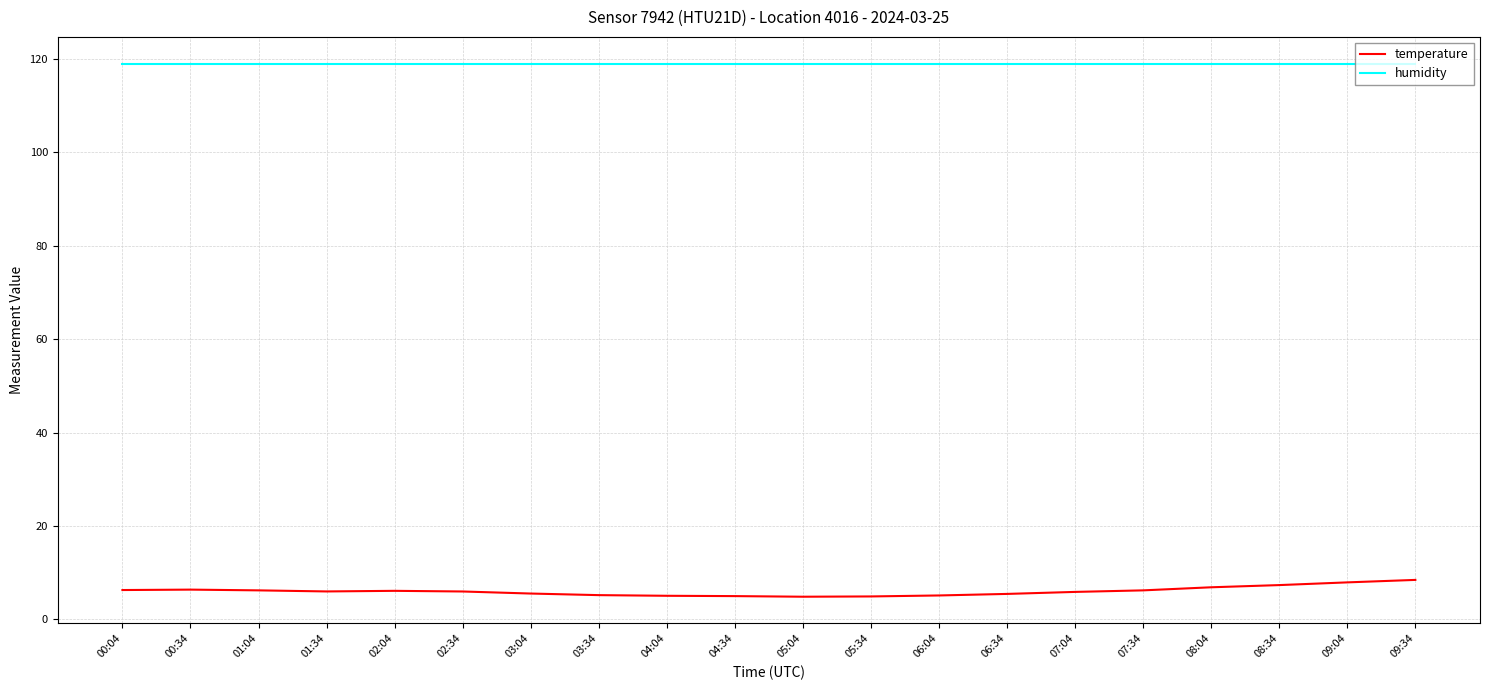

What is the lowest value of the humidity series?

119.0